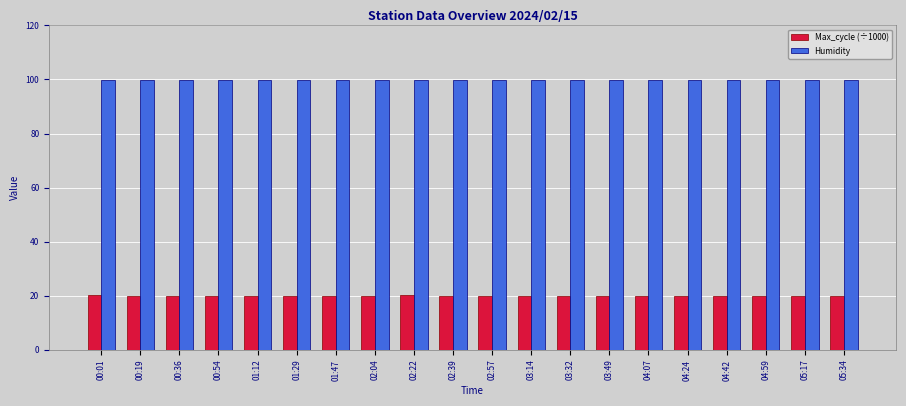

Rank the series by their average value, from highest to lowest.

Humidity, Max_cycle (÷1000)